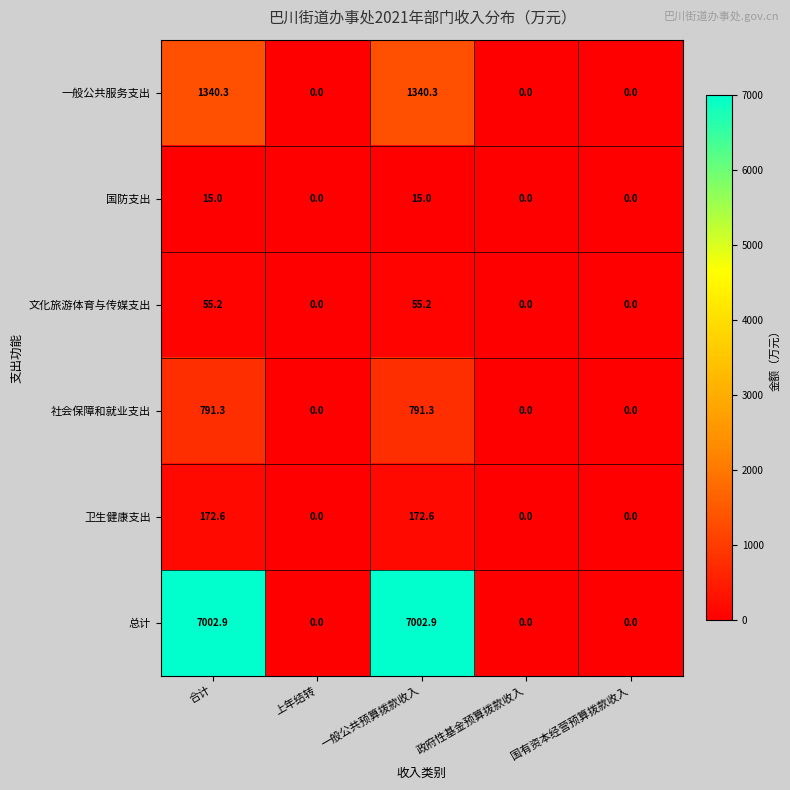

What is the difference between the 一般公共服务支出 values at 一般公共预算拨款收入 and 上年结转?

1340.3